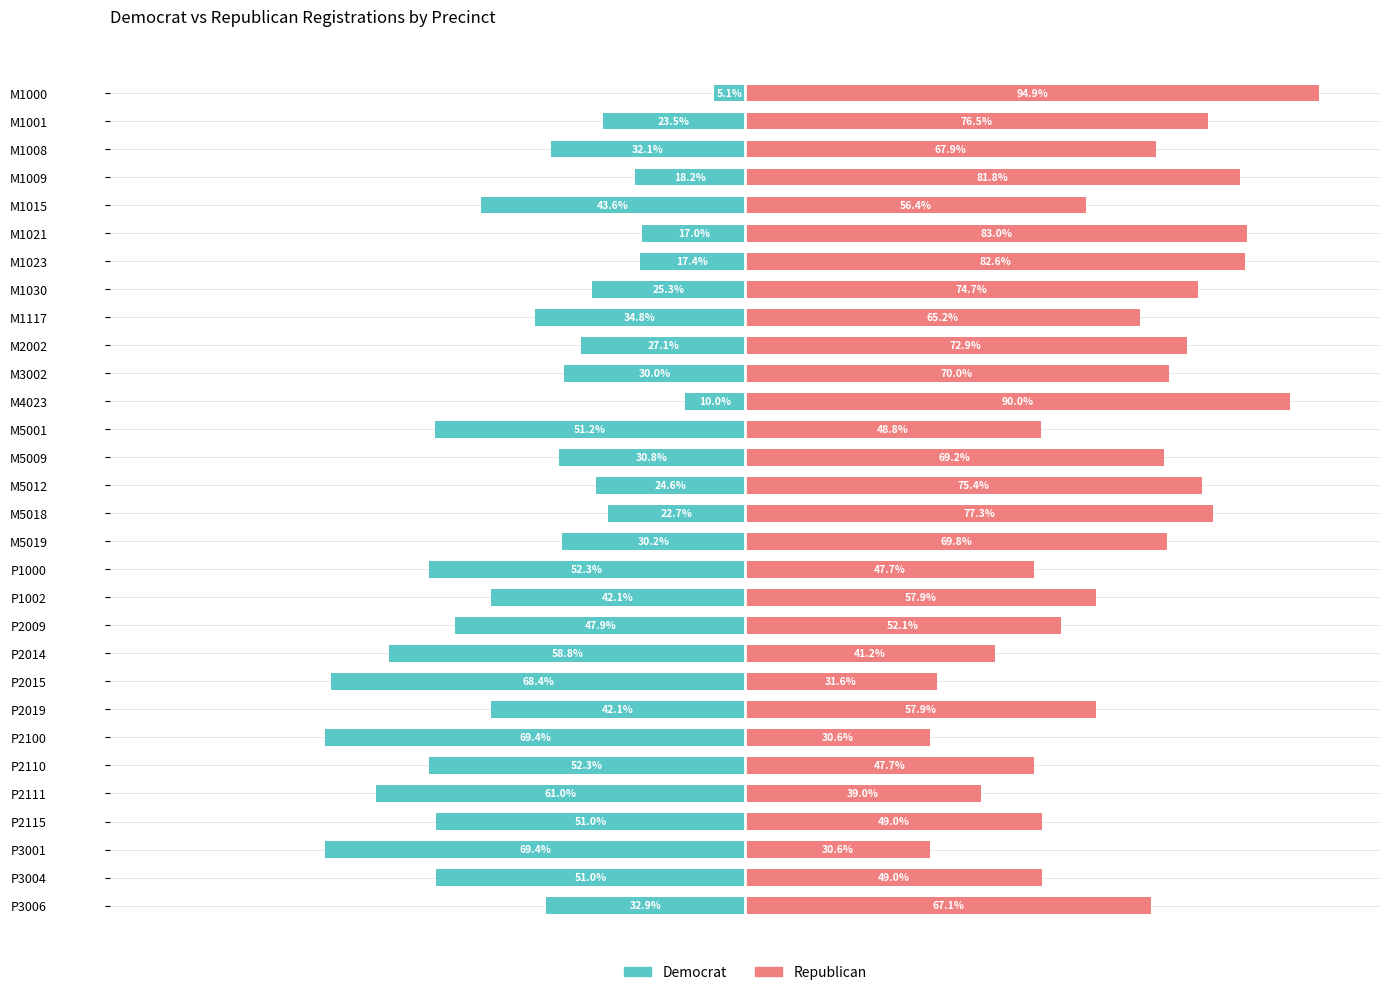

What is the approximate value of Republican at P2019?

57.9